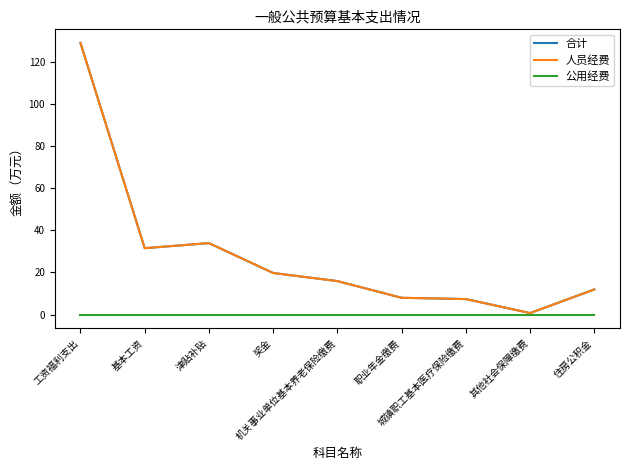

How many lines are shown in the chart?

3